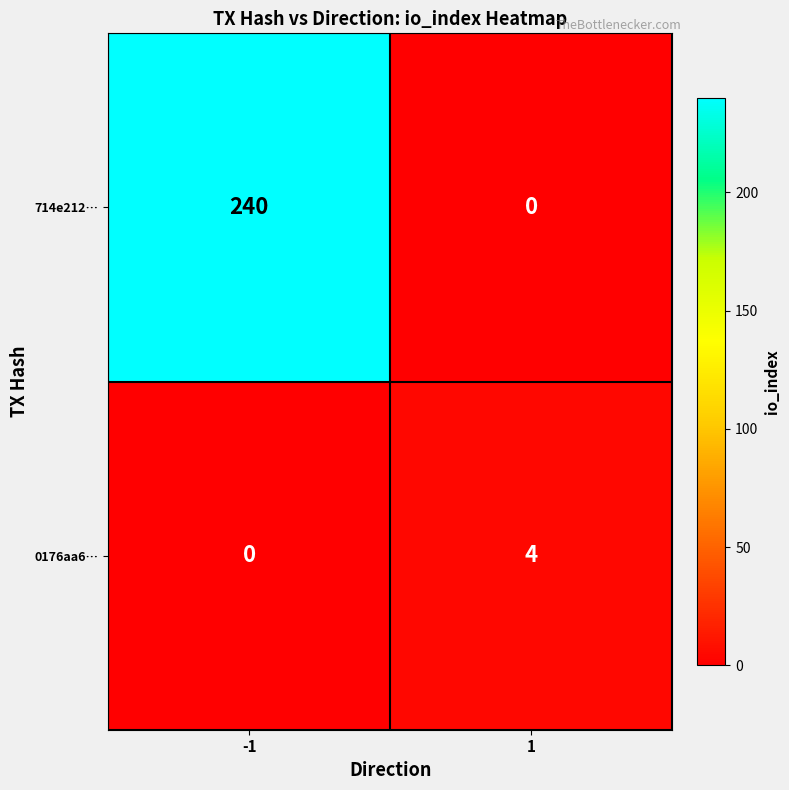

Rank the series by their maximum value, from highest to lowest.

714e212…, 0176aa6…